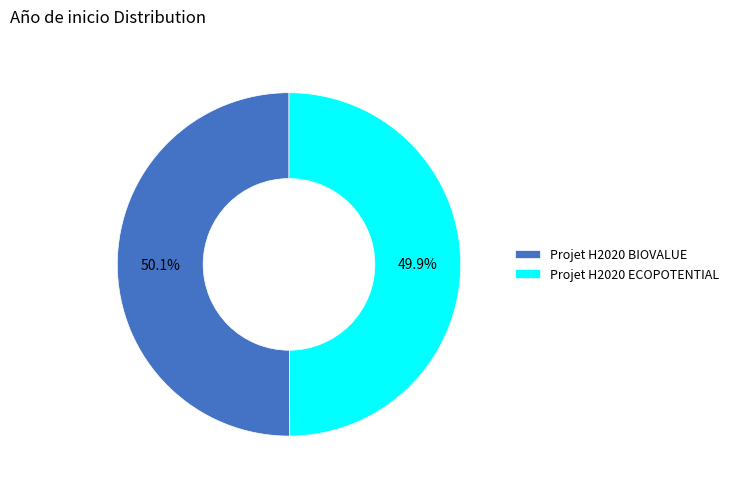

To the nearest percent, what is the average slice percentage?

50%